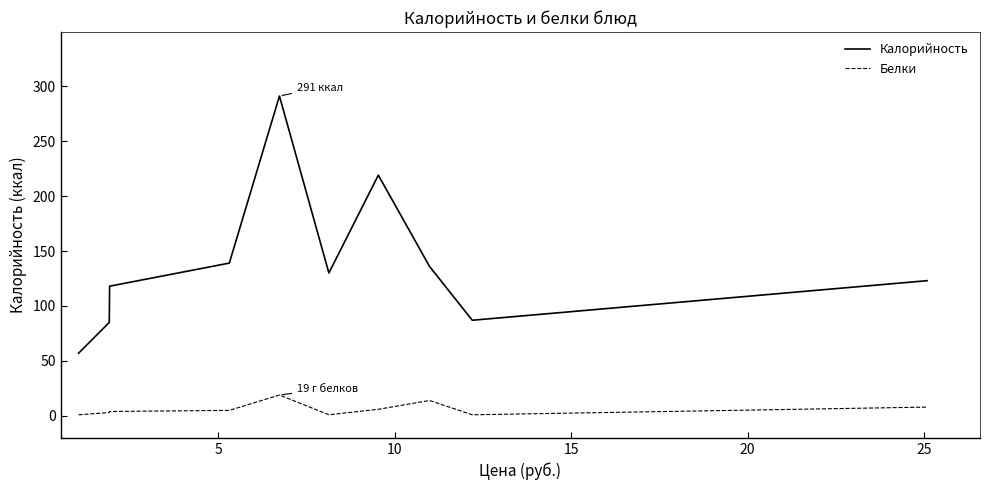

How many values in the Калорийность series are below 130?

5